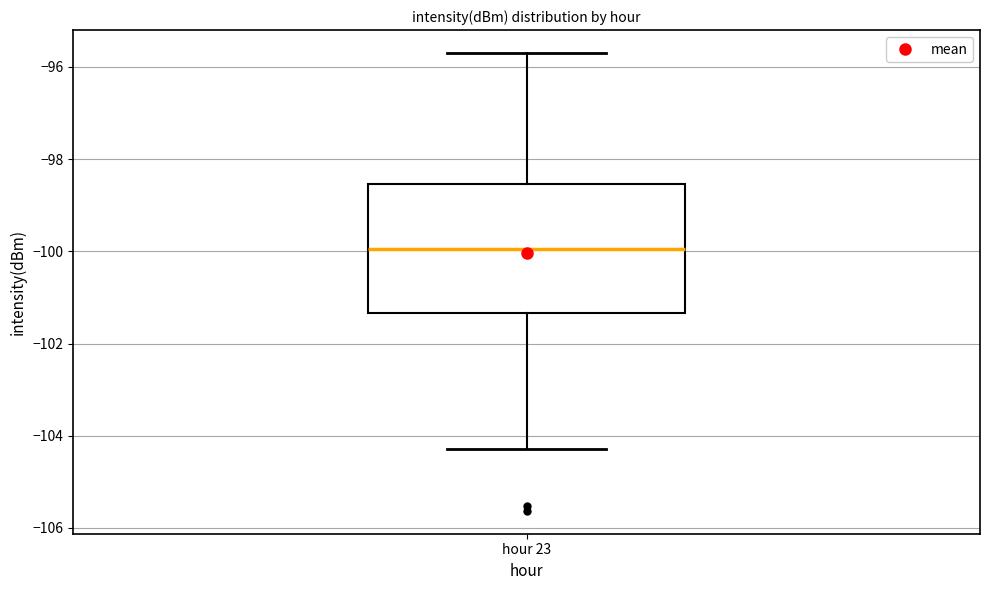

Where does the median line of the box for hour 23 sit on the y-axis? The values are not printed on the chart, so give them approximately, as read against the axis.

-100.0